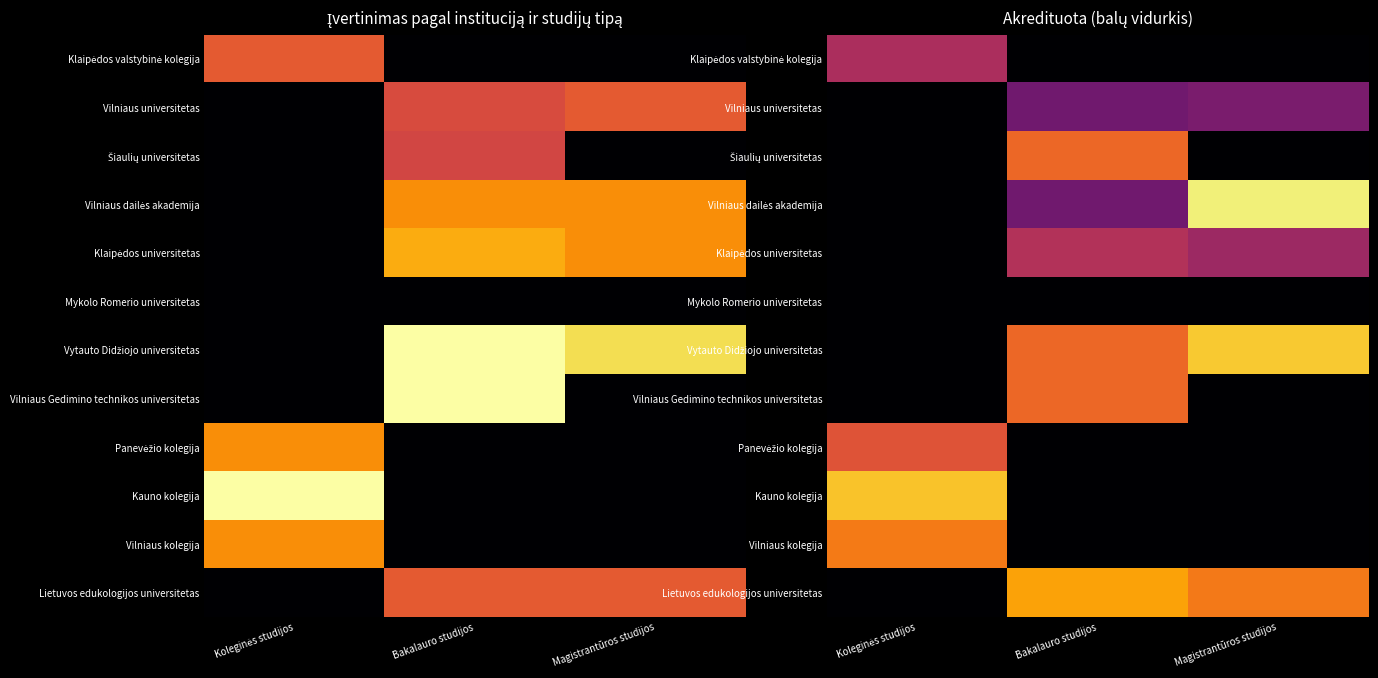

Which series has the widest spread of values?

Vilniaus dailės akademija